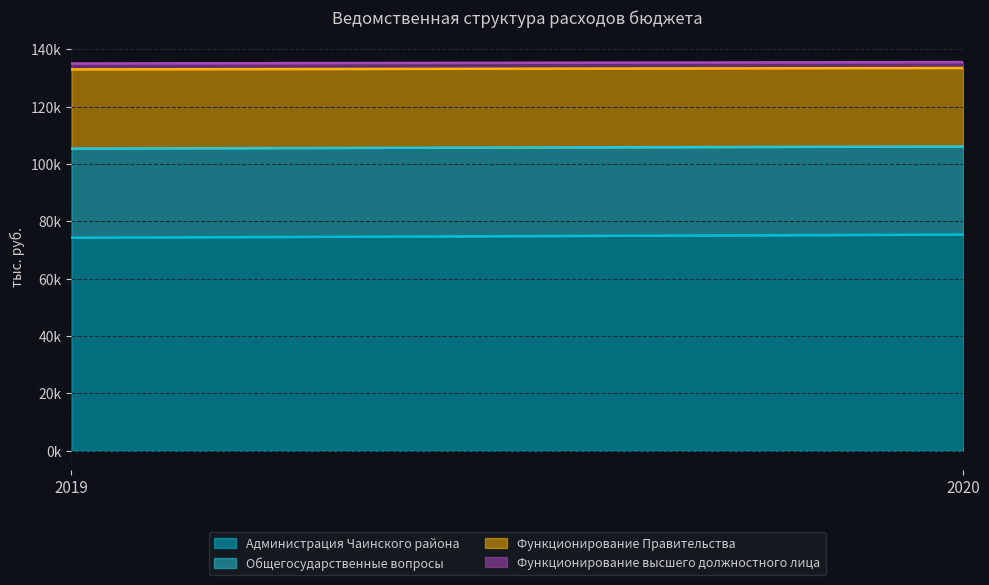

How many lines are shown in the chart?

4